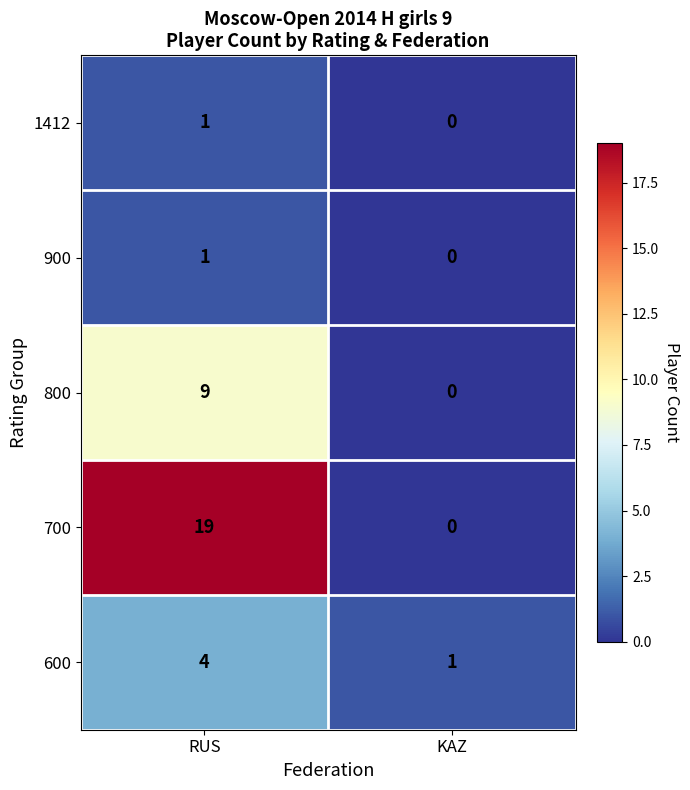

The value of 1412 at KAZ is -1. True or false?

False